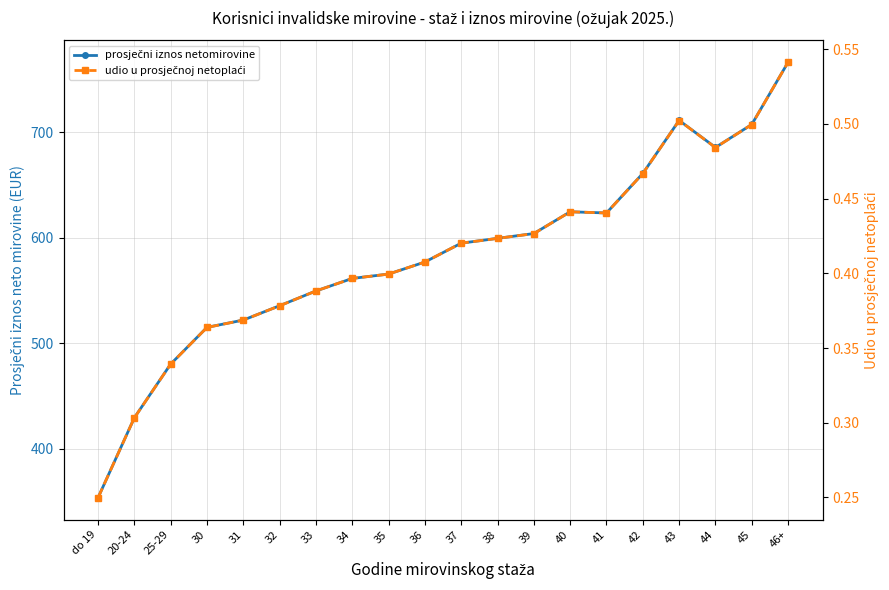

Is it true that udio u prosječnoj netoplaći equals 0.4 at 41?

True